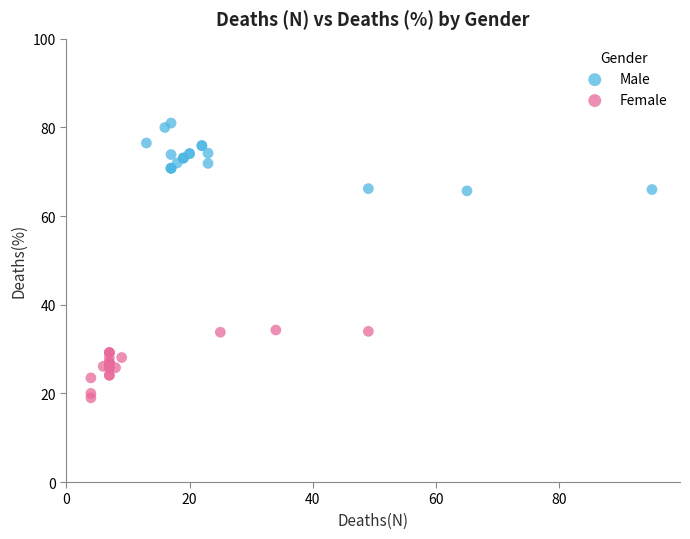

Which series reaches the maximum Y coordinate?

Male